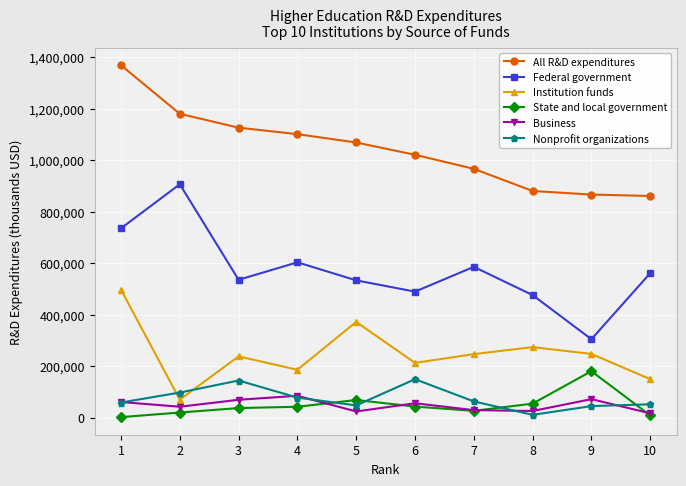

What is the sum of the Nonprofit organizations values at 1 and 3?

202452